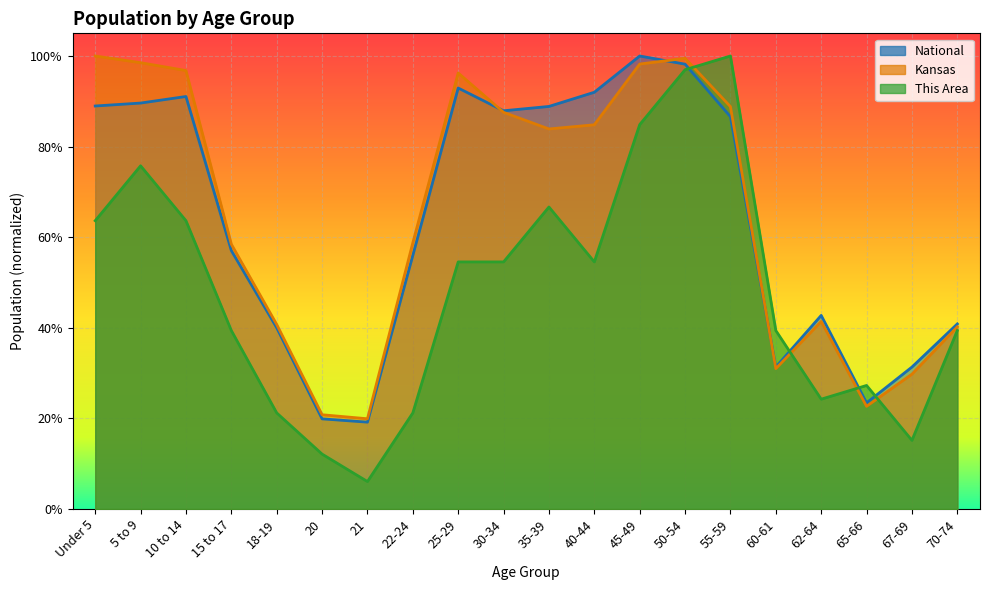

What is the lowest value of the National series?

0.2